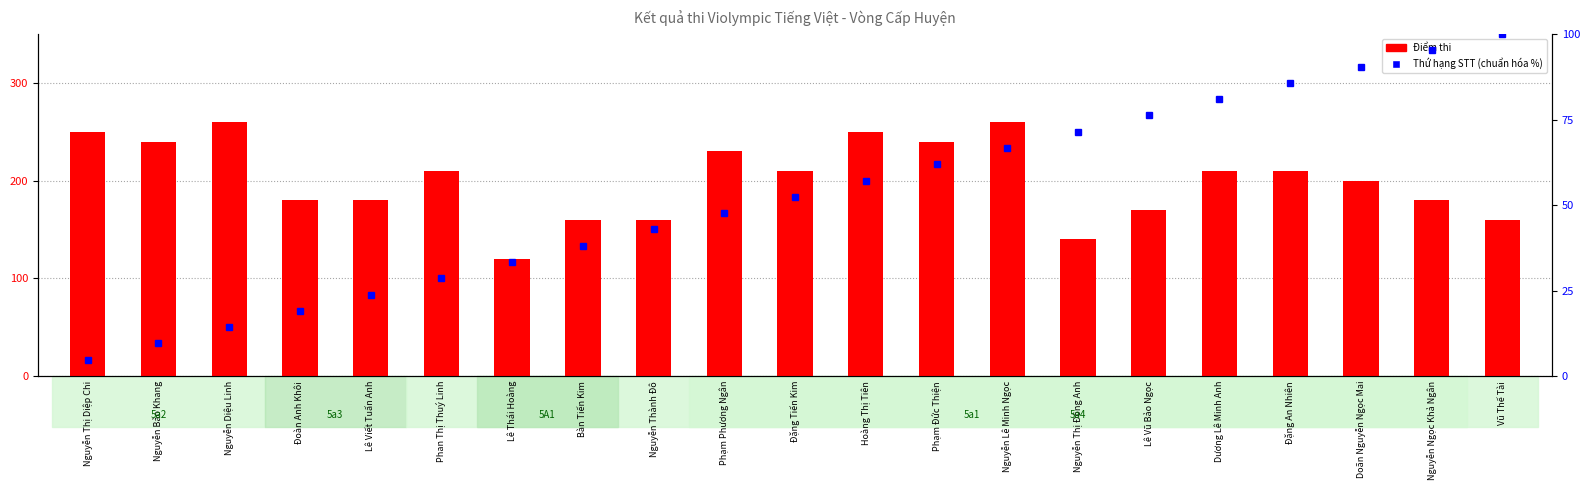

The value of Điểm at Lê Vũ Bảo Ngọc is 170.0. True or false?

True